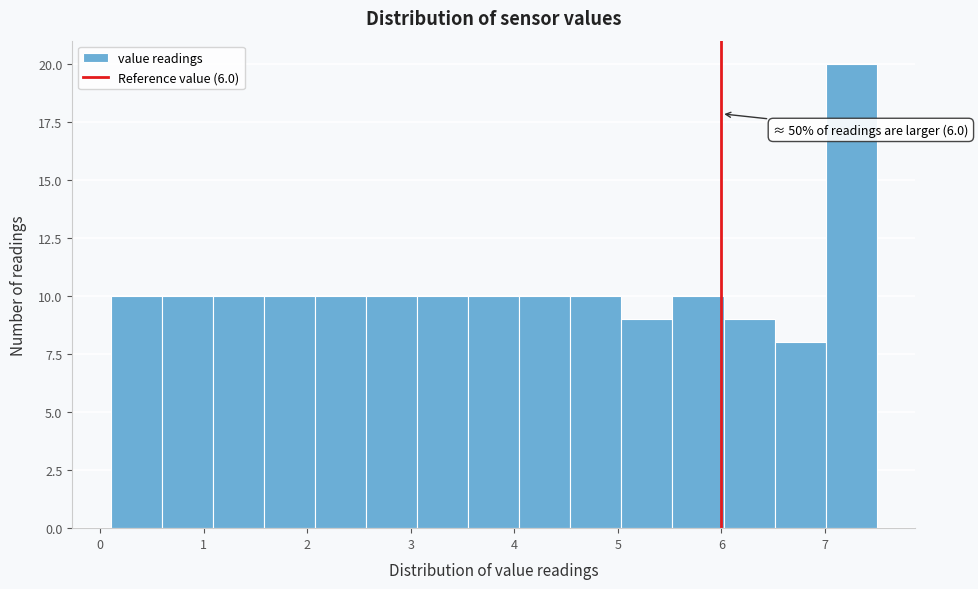

Over which range of the x-axis is the bar tallest?

7.0 to 7.5